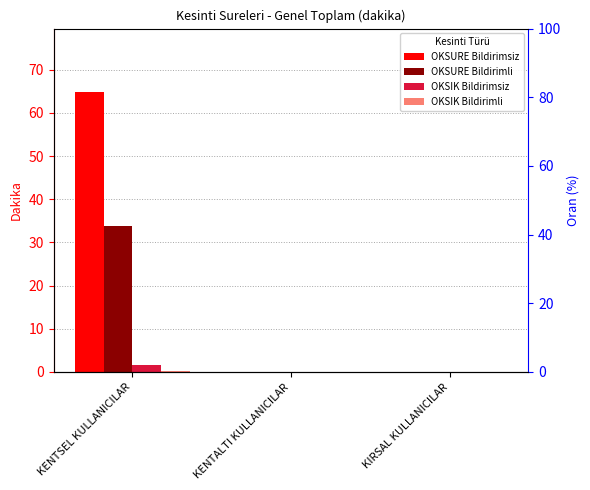

At how many categories does at least one series exceed 40?

1